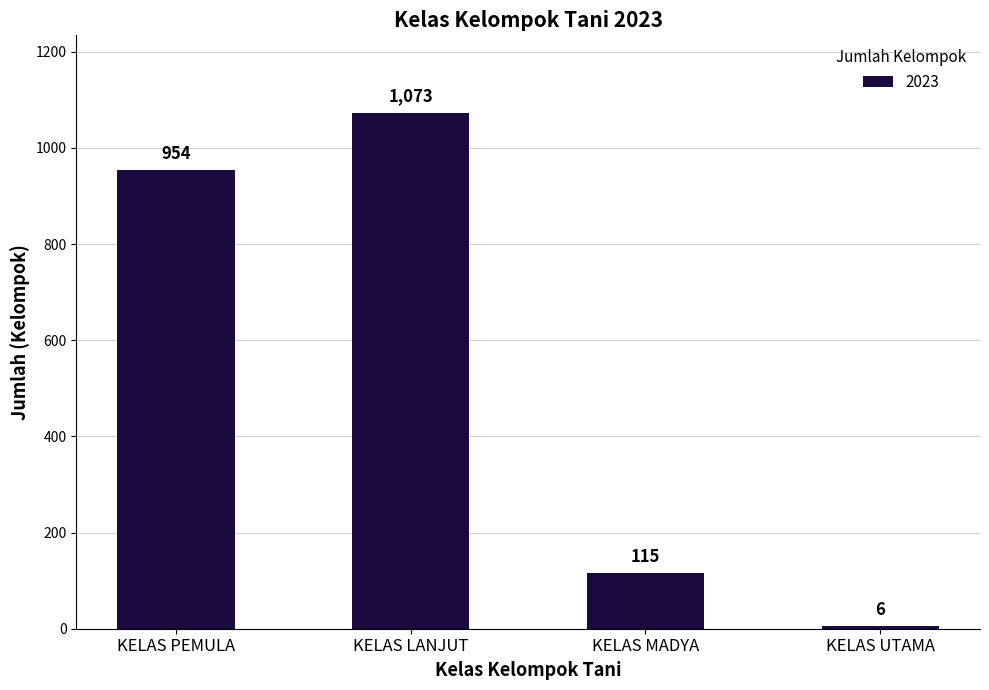

At which category does the chart reach its minimum across all series?

KELAS UTAMA